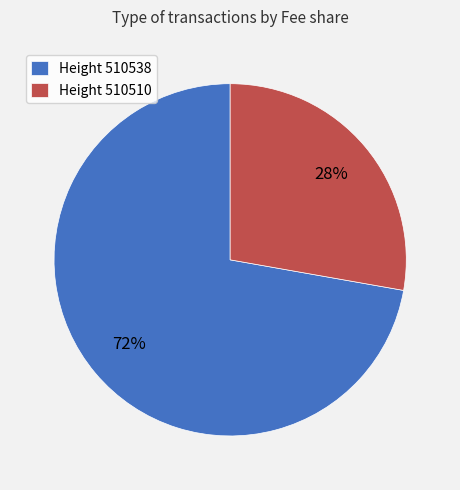

Do Height 510538 and Height 510510 together represent more than half of the pie?

Yes